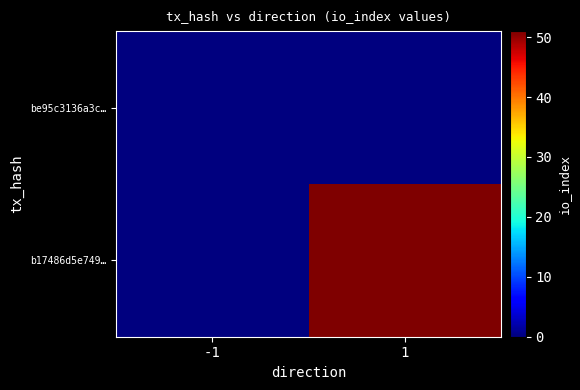

Reading left to right, transcribe all the data shown in this chart.

be95c3136a3c…: -1=0	1=0
b17486d5e749…: -1=0	1=51